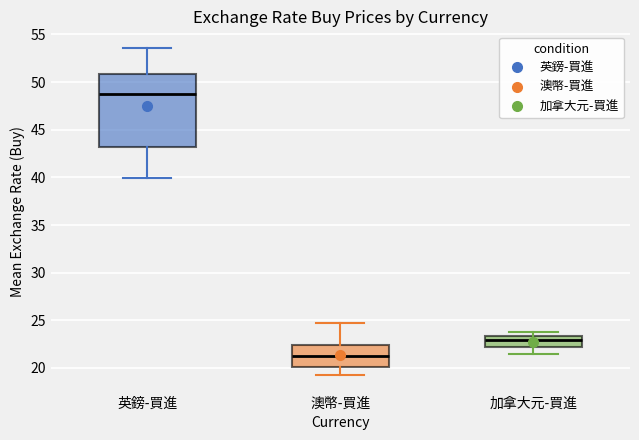

Where does the upper whisker of the box for 澳幣-買進 end on the y-axis? The values are not printed on the chart, so give them approximately, as read against the axis.

24.5